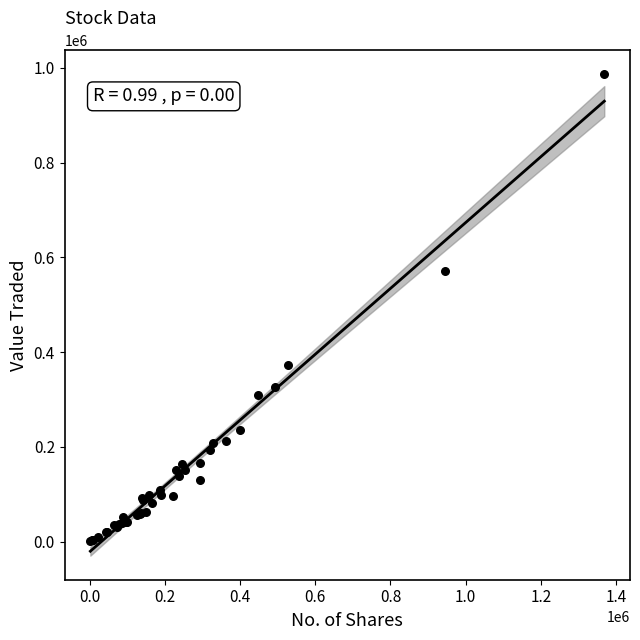

What Y value in the scatter plot is closest to 493499?

570352